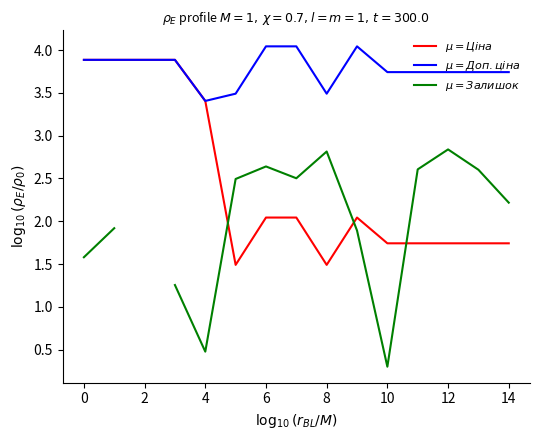

Is this an area chart (filled region under the line)?

No